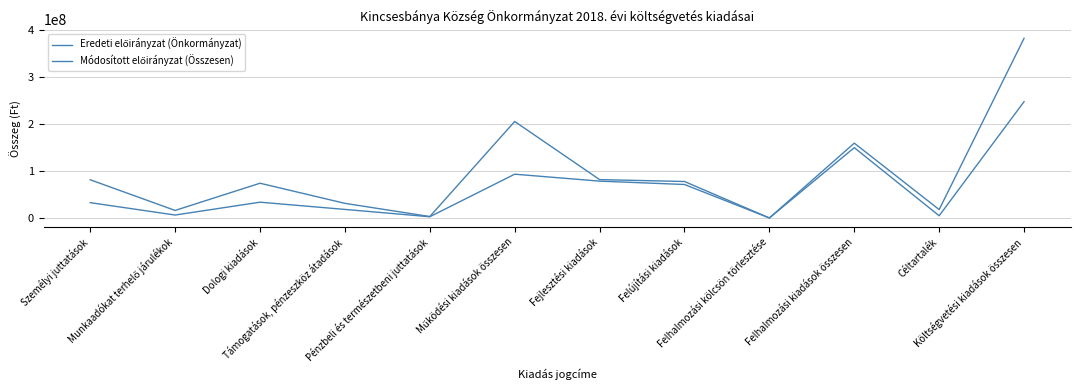

The Módosított előirányzat (Összesen) series shows 16749194 at Támogatások, pénzeszköz átadások. True or false?

False